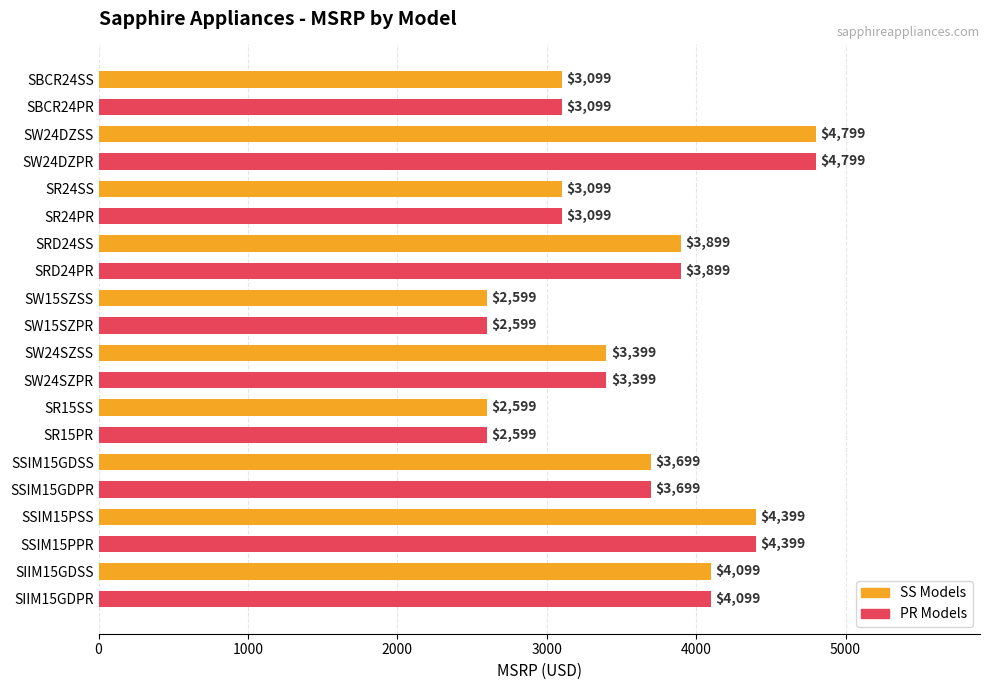

What is the difference between the maximum and minimum values?

2200